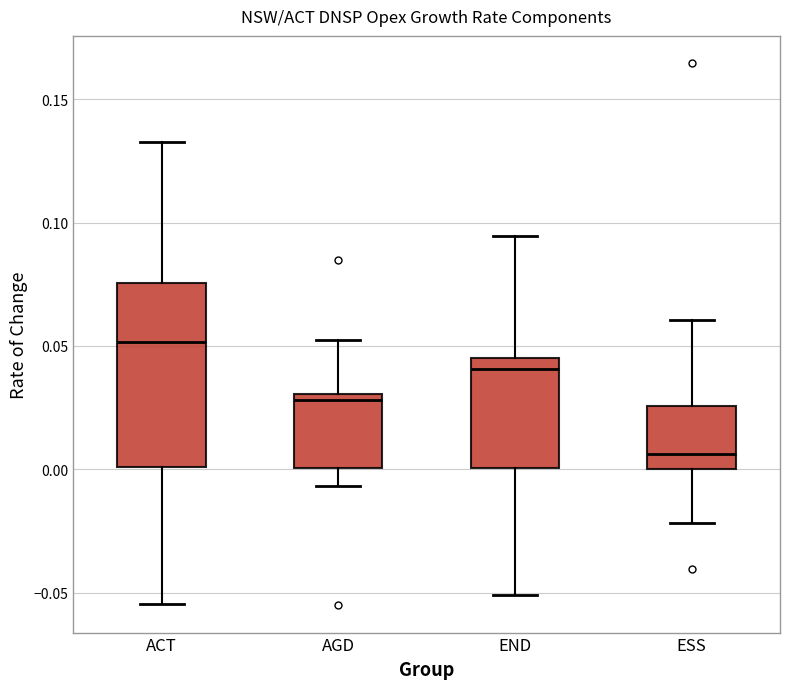

Comparing the boxes themselves (not the whiskers), which one is the tallest?

ACT